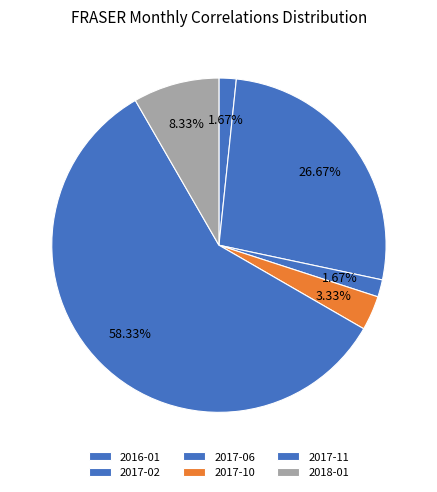

The 2017-06 slice represents 1% of the pie. True or false?

False